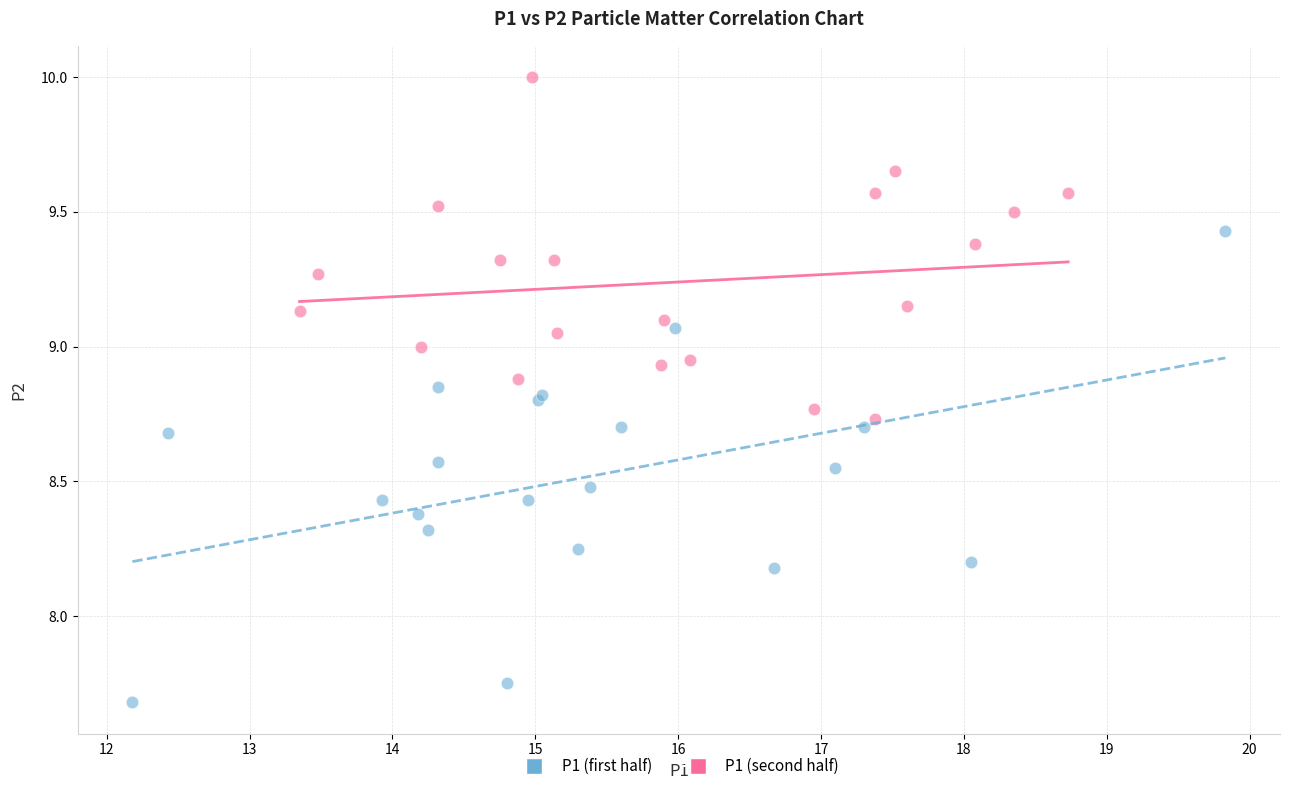

Which series reaches the minimum Y coordinate?

P1 (first half)